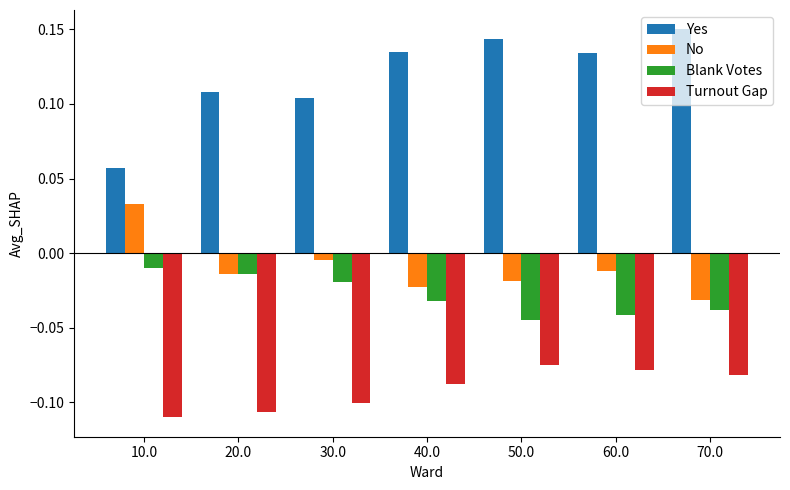

How many values in the No series are below 0?

6